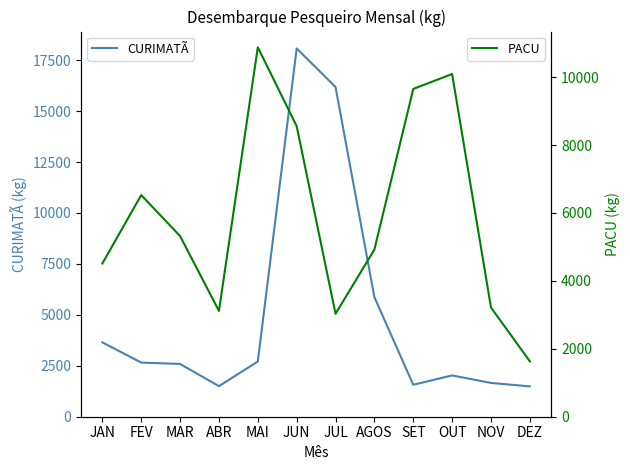

How many interior local peaks does the PACU series have?

3